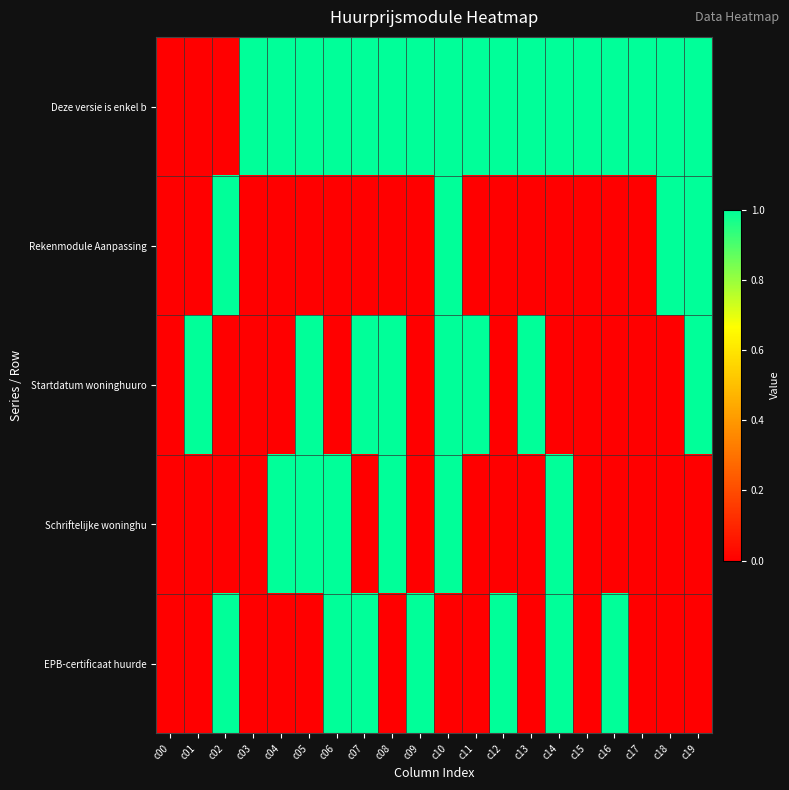

Between c02 and c17, which series saw the biggest shift?

Deze versie is enkel b